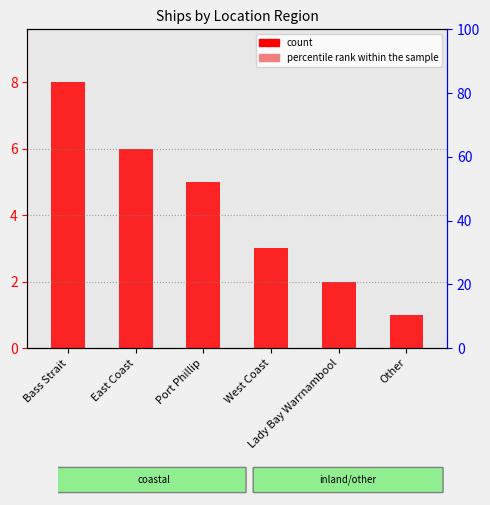

Which series reaches the maximum Y coordinate?

percentile rank within the sample